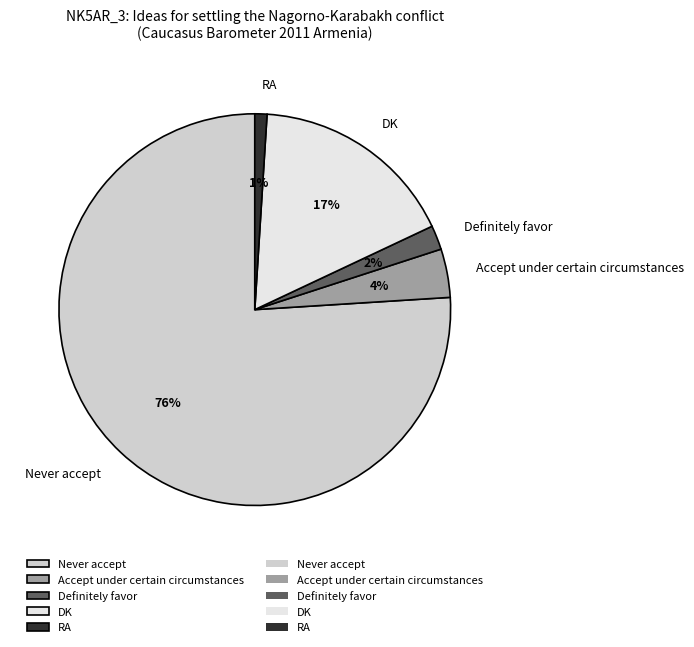

Is the sum of RA and Never accept greater than half?

Yes